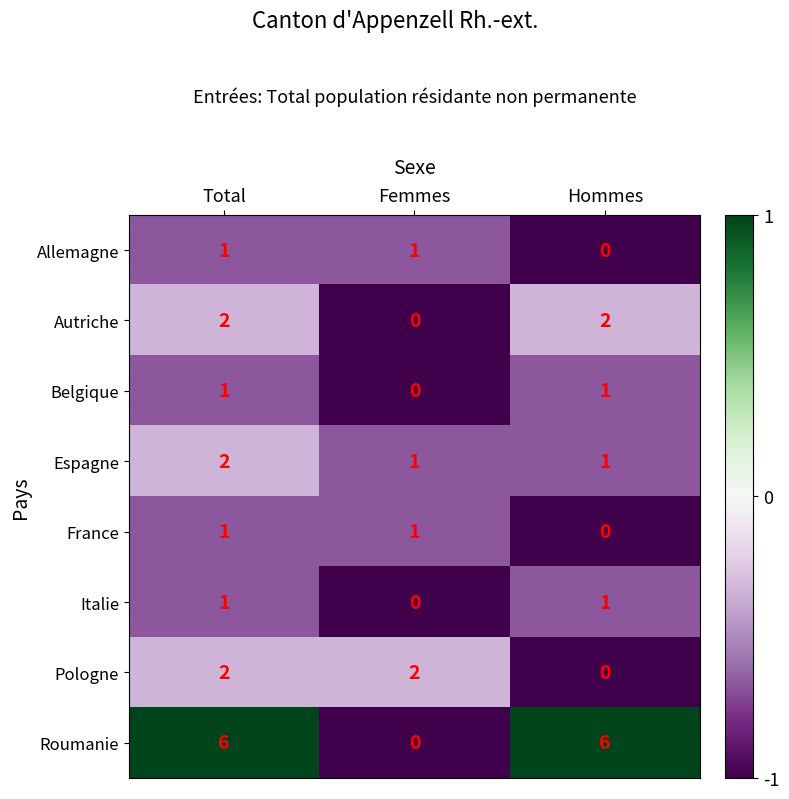

Where is Belgique nearest to the value 0?

Femmes